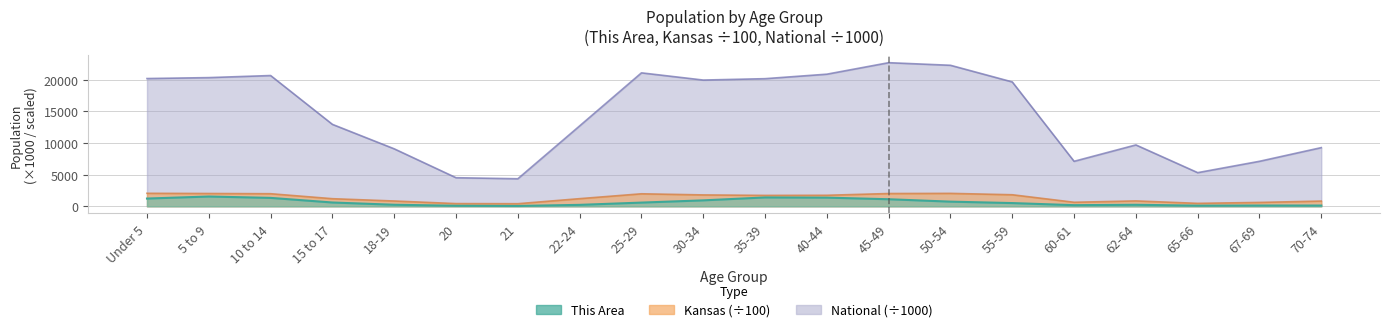

True or false: This Area has a value of 1368.0 at 40-44.

True